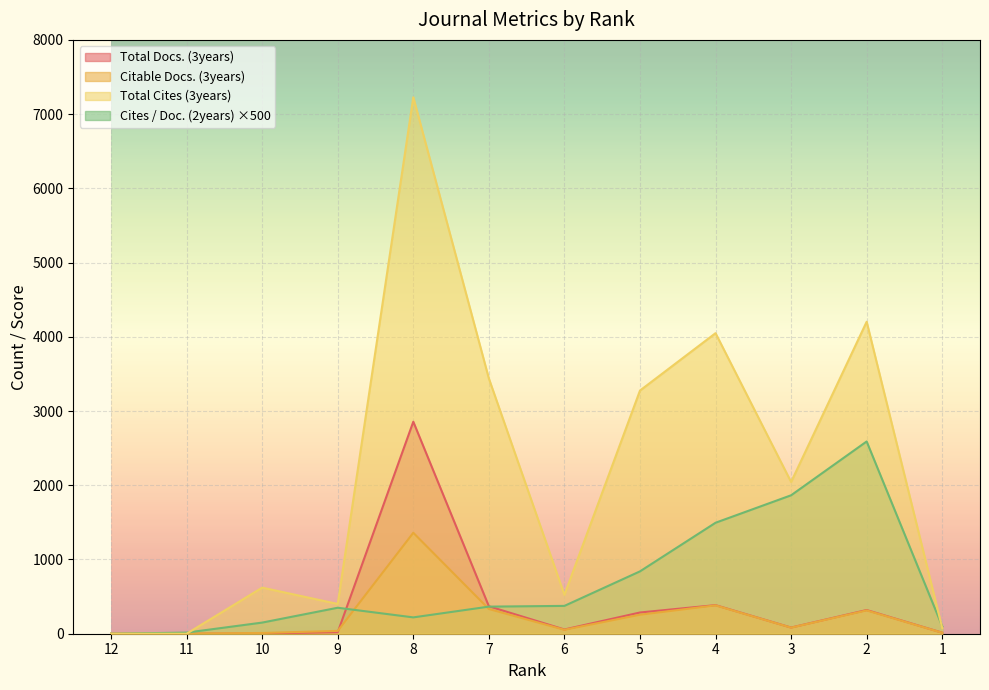

The Citable Docs. (3years) series shows 524 at 4. True or false?

False